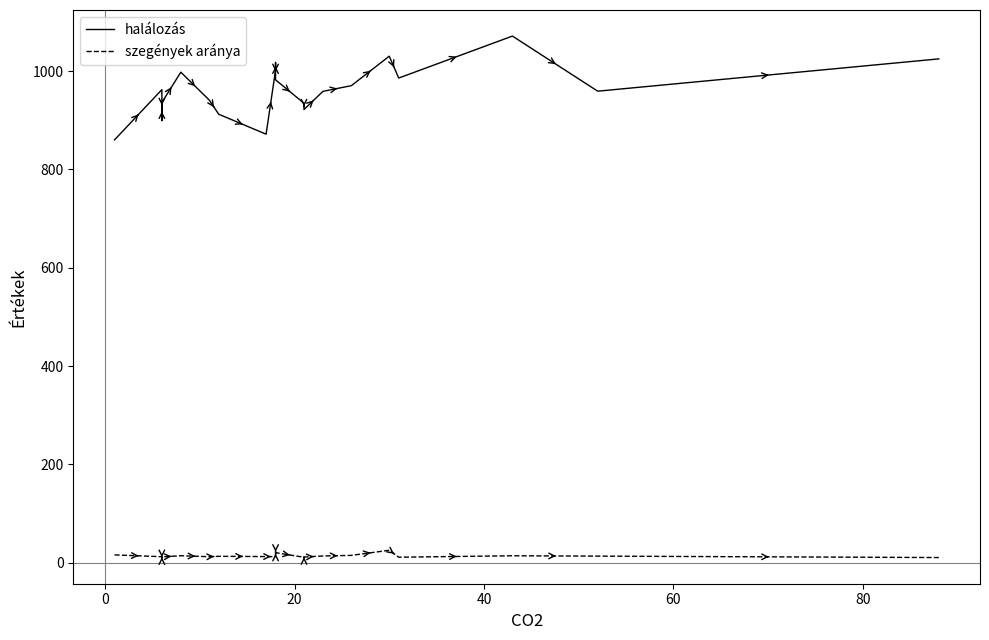

The szegények aránya series shows 4.4 at −20. True or false?

False